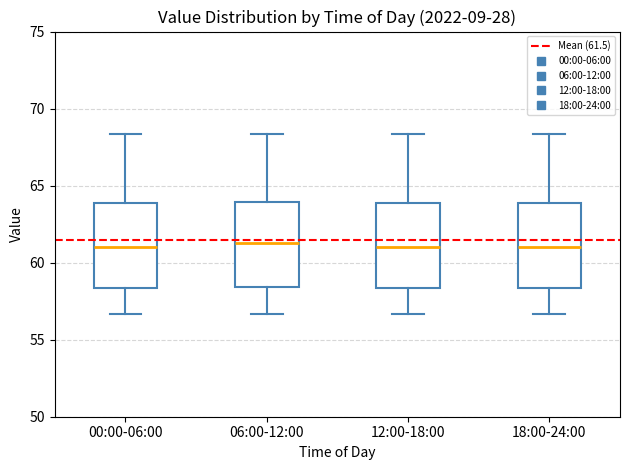

Reading left to right, transcribe this box plot: for each box, give where its median line is, the range the box spans, and where its two whiskers end, as read against the y-axis. The values are not printed on the chart, so give them approximately, as read against the axis.

00:00-06:00: median 61.0, box 58.5 to 64.0, whiskers 56.5 to 68.5
06:00-12:00: median 61.5, box 58.5 to 64.0, whiskers 56.5 to 68.5
12:00-18:00: median 61.0, box 58.5 to 64.0, whiskers 56.5 to 68.5
18:00-24:00: median 61.0, box 58.5 to 64.0, whiskers 56.5 to 68.5